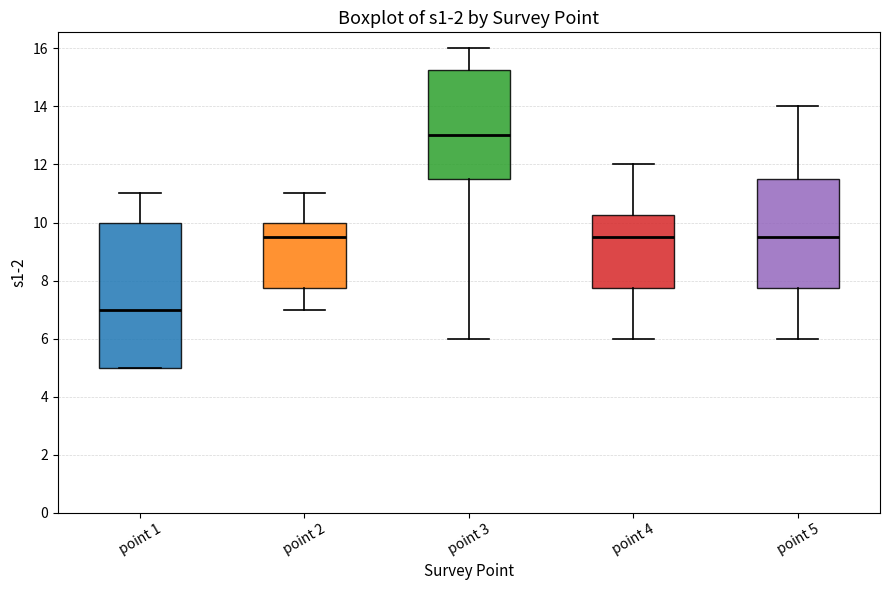

Comparing the boxes themselves (not the whiskers), which one is the tallest?

point 1